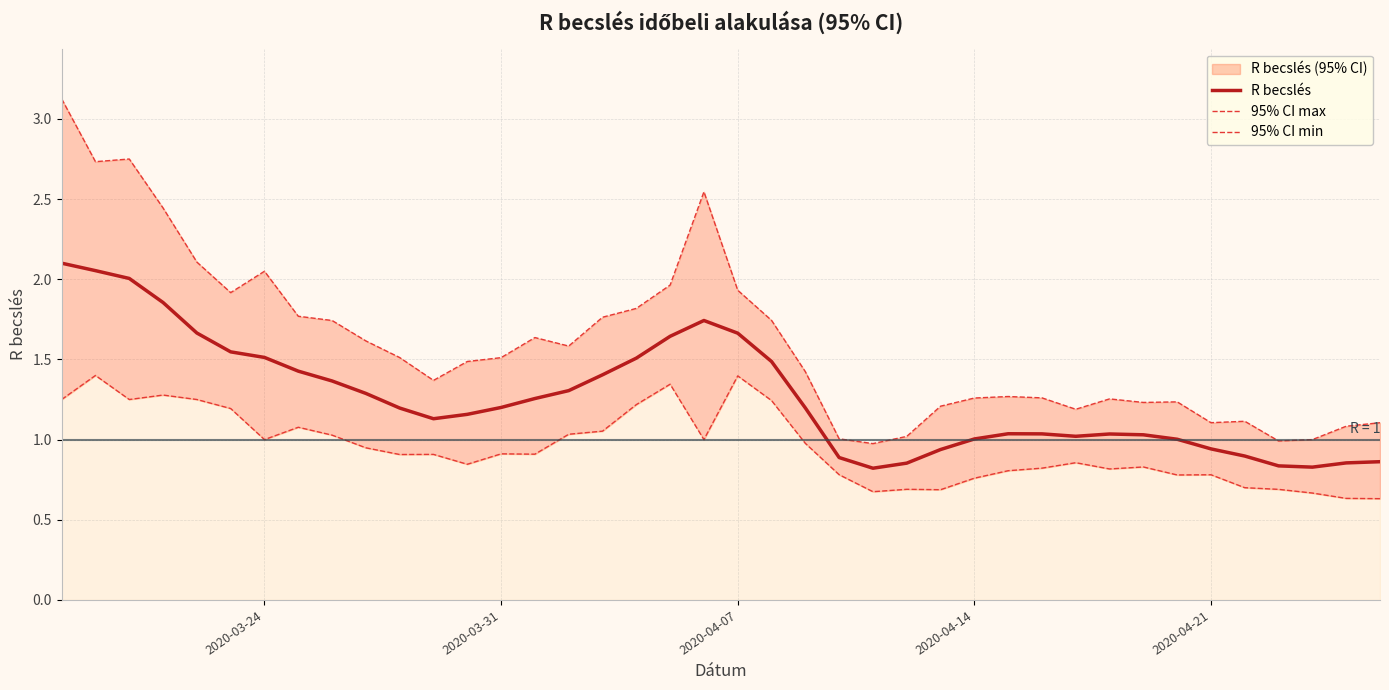

Reading right to left, list all the values displayed in this chart.

R becslés: 0.9	0.9	0.8	0.8	0.9	0.9	1.0	1.0	1.0	1.0	1.0	1.0	1.0	0.9	0.9	0.8	0.9	1.2	1.5	1.7	1.7	1.6	1.5	1.4	1.3	1.3	1.2	1.2	1.1	1.2	1.3	1.4	1.4	1.5	1.5	1.7	1.9	2.0	2.1	2.1
95% CI max: 1.1	1.1	1.0	1.0	1.1	1.1	1.2	1.2	1.3	1.2	1.3	1.3	1.3	1.2	1.0	1.0	1.0	1.4	1.7	1.9	2.5	2.0	1.8	1.8	1.6	1.6	1.5	1.5	1.4	1.5	1.6	1.7	1.8	2.0	1.9	2.1	2.4	2.8	2.7	3.1
95% CI min: 0.6	0.6	0.7	0.7	0.7	0.8	0.8	0.8	0.8	0.9	0.8	0.8	0.8	0.7	0.7	0.7	0.8	1.0	1.2	1.4	1.0	1.3	1.2	1.1	1.0	0.9	0.9	0.8	0.9	0.9	0.9	1.0	1.1	1.0	1.2	1.2	1.3	1.2	1.4	1.2